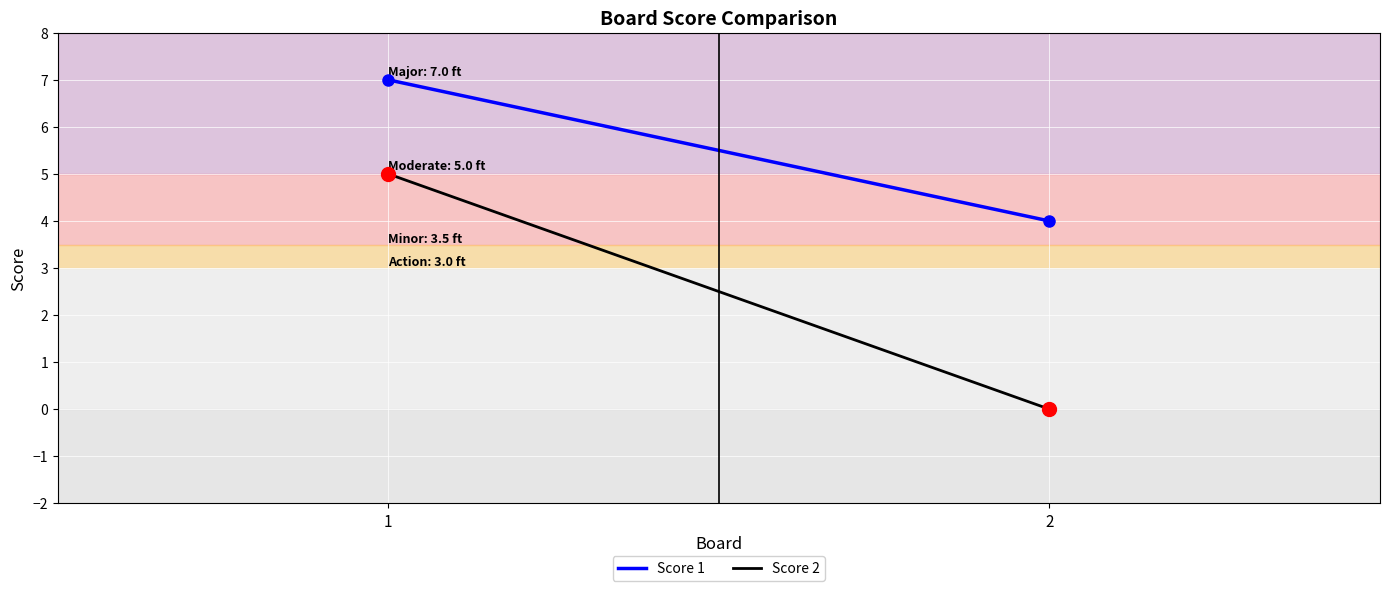

List the labels in order of Score 2 value, largest first.

1, 2